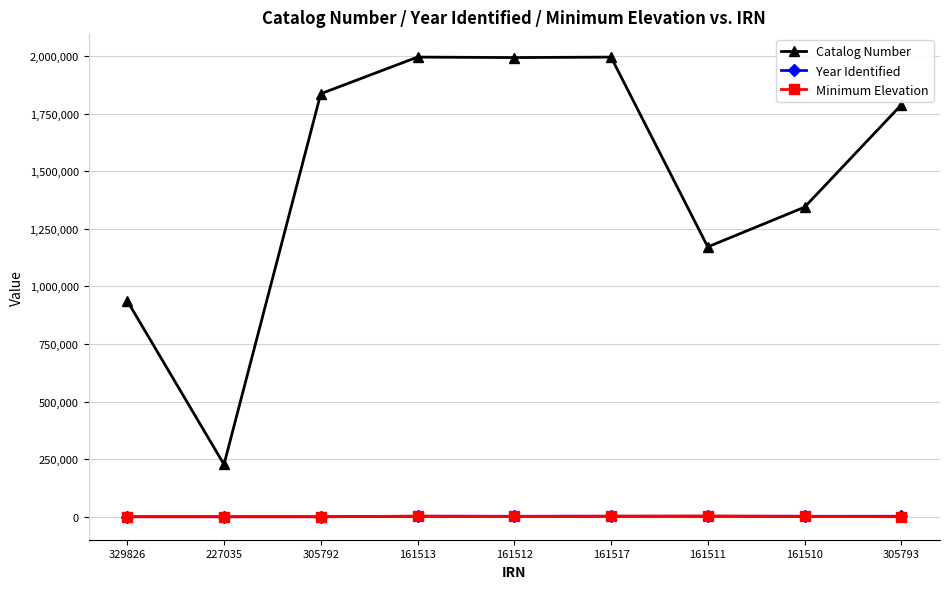

Which series has the largest range (max minus min)?

Catalog Number